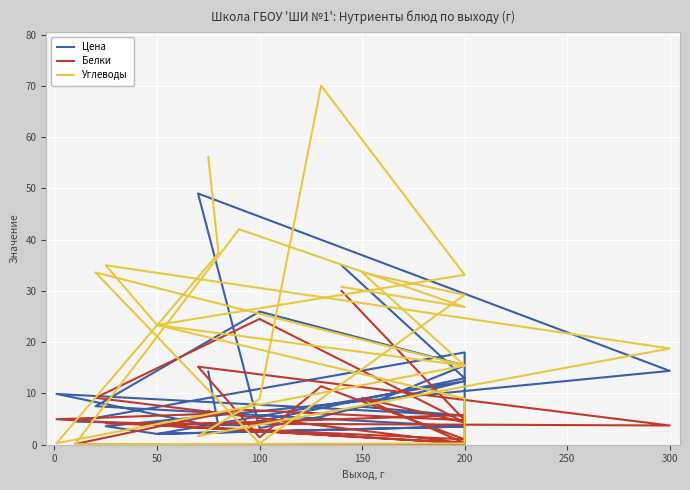

At how many categories does at least one series exceed 53?

2